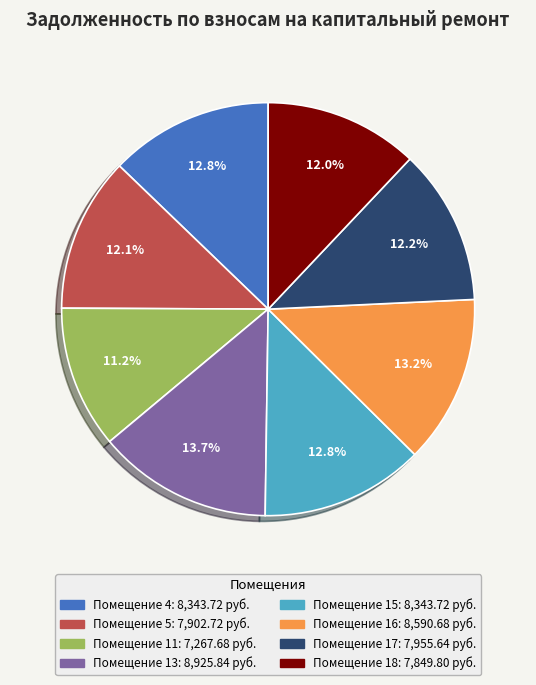

Does any single category account for the majority?

No